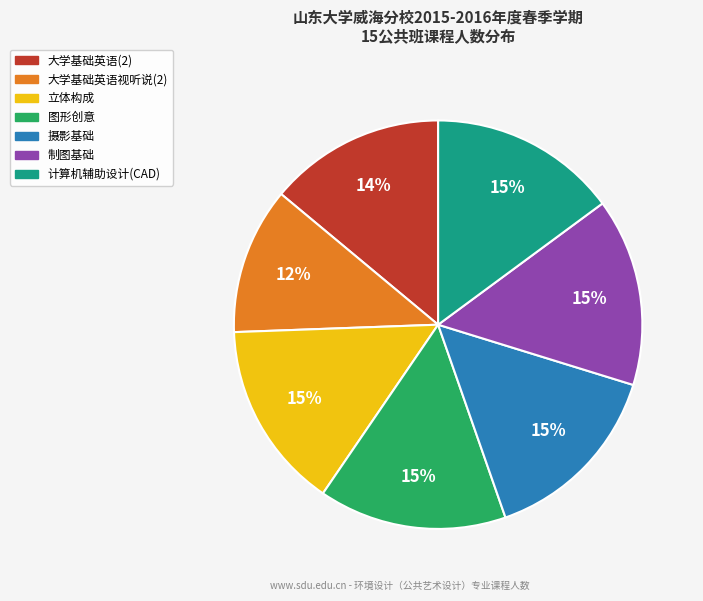

True or false: 大学基础英语(2) accounts for 14% of the total.

True